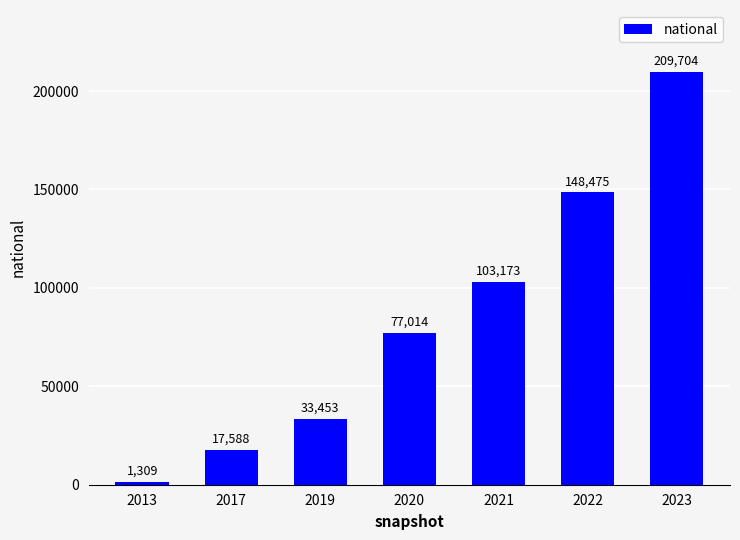

What is the value of the 1st bar from the left?

1309